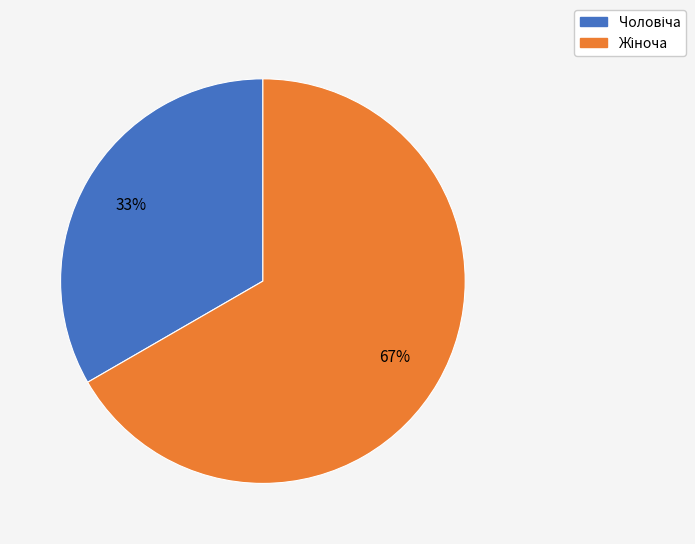

Count the number of slices in the pie.

2